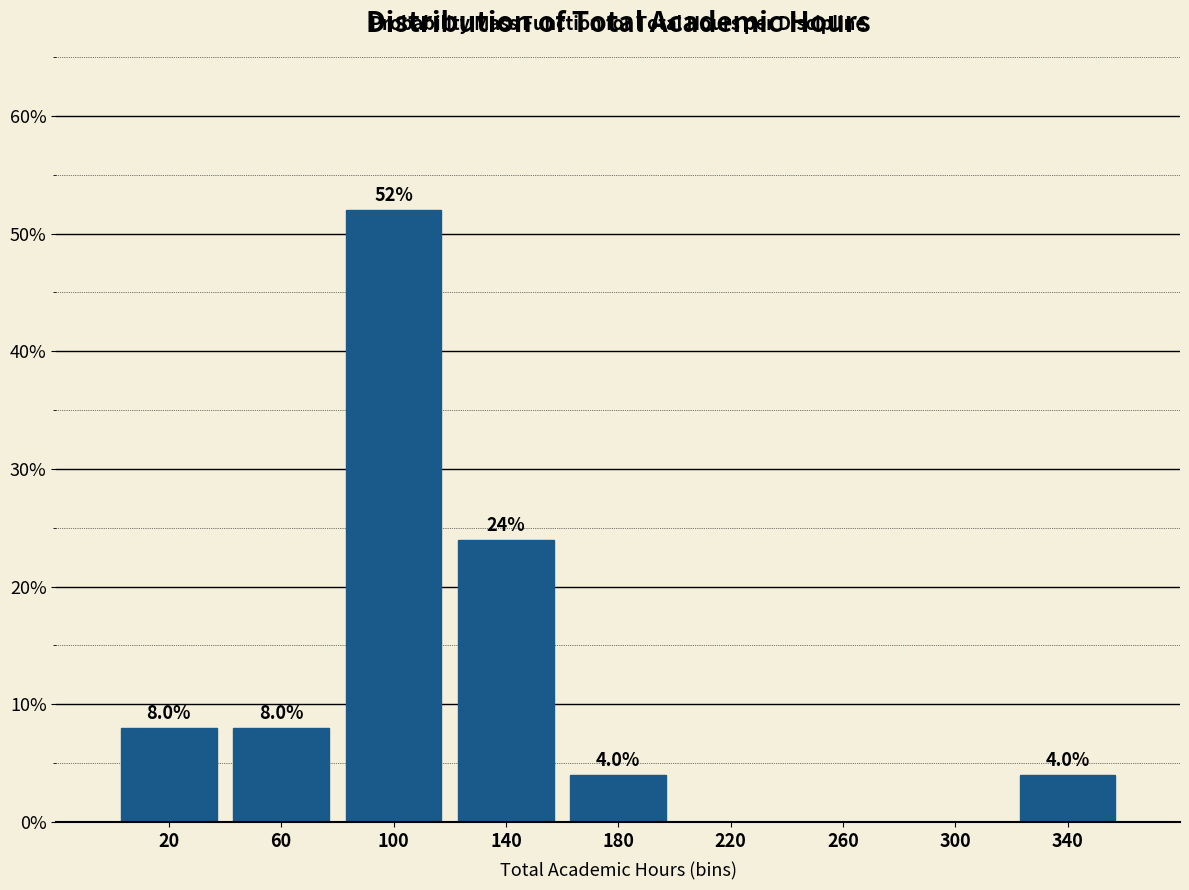

Reading left to right, extract all data points from this chart.

20=8	60=8	100=52	140=24	180=4	220=0	260=0	300=0	340=4